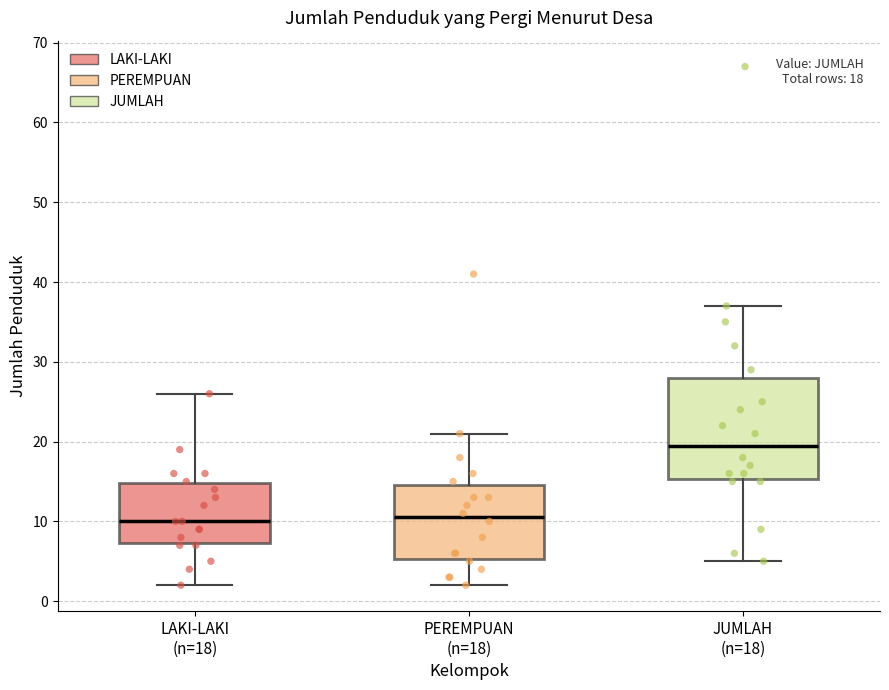

Which box's median line is the highest?

JUMLAH (n=18)